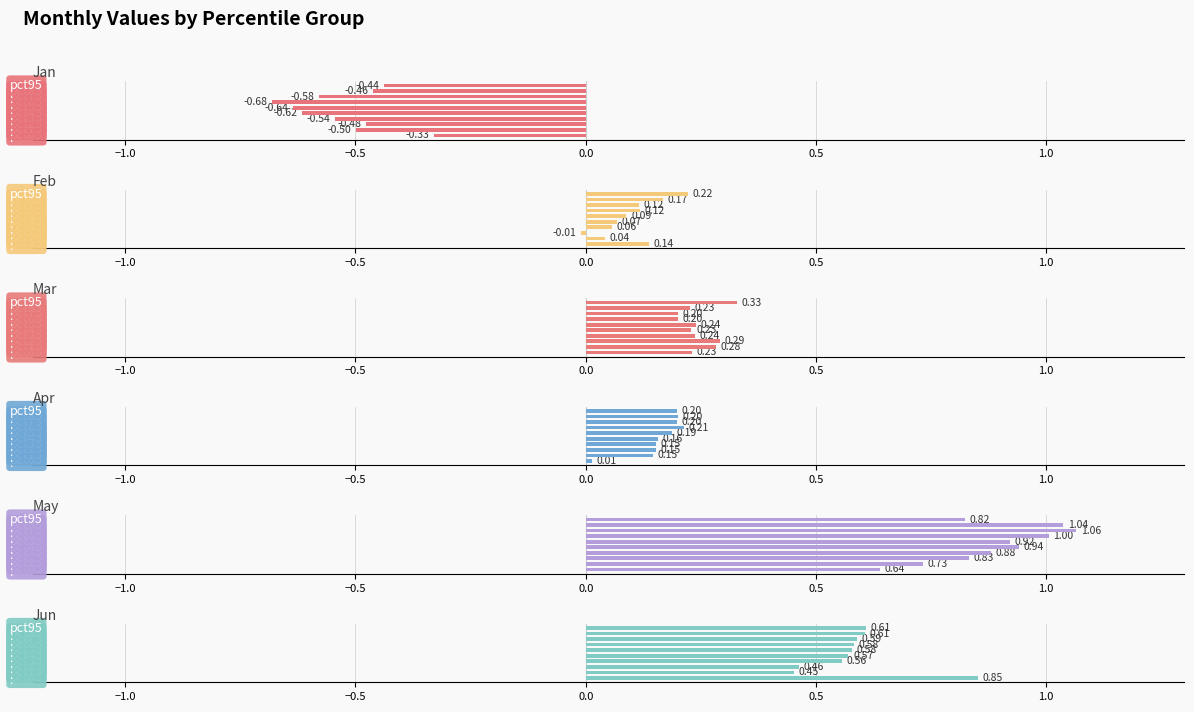

Are the bars grouped side by side (vs. stacked)?

Yes